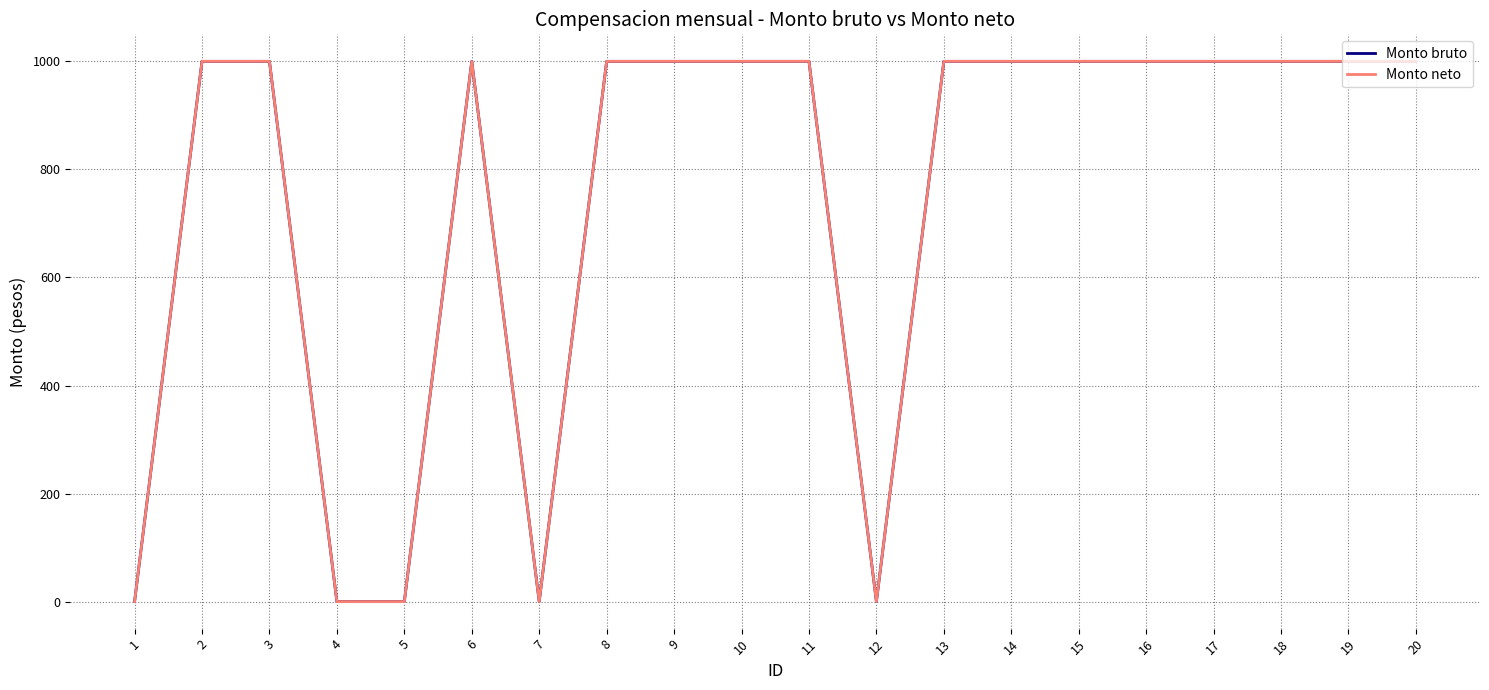

Which series has the largest total across all categories?

Monto bruto